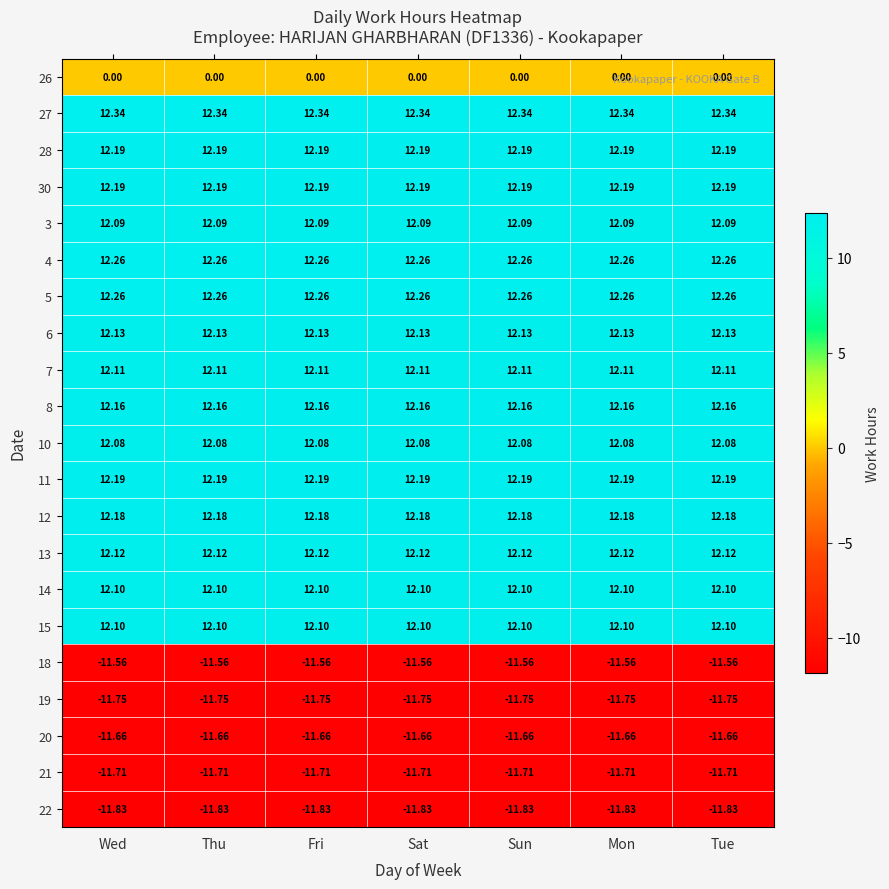

Is the value of 30 at Sun greater than the value of 22 at Wed?

Yes